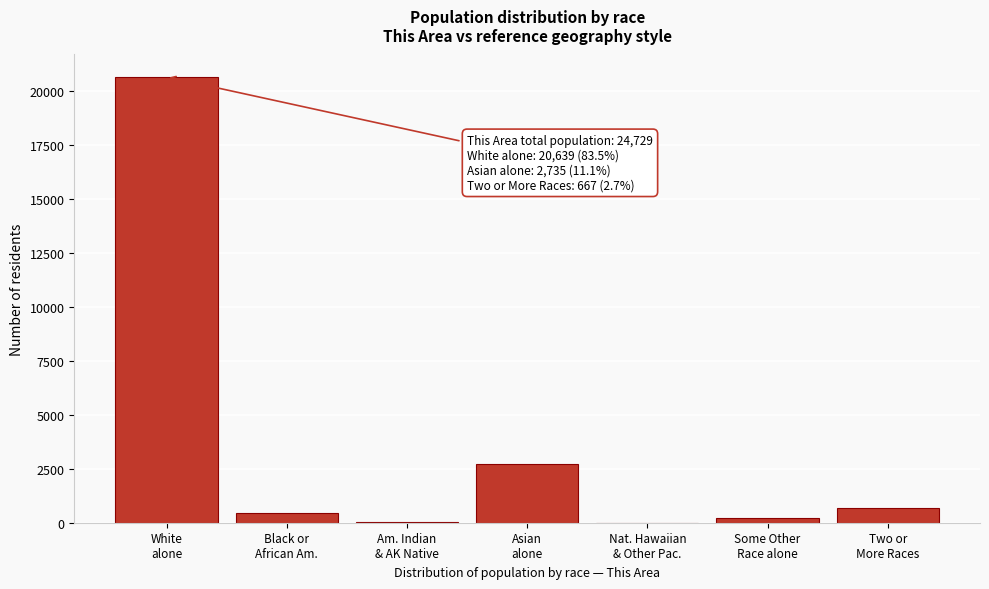

What is the greatest value displayed?

20639